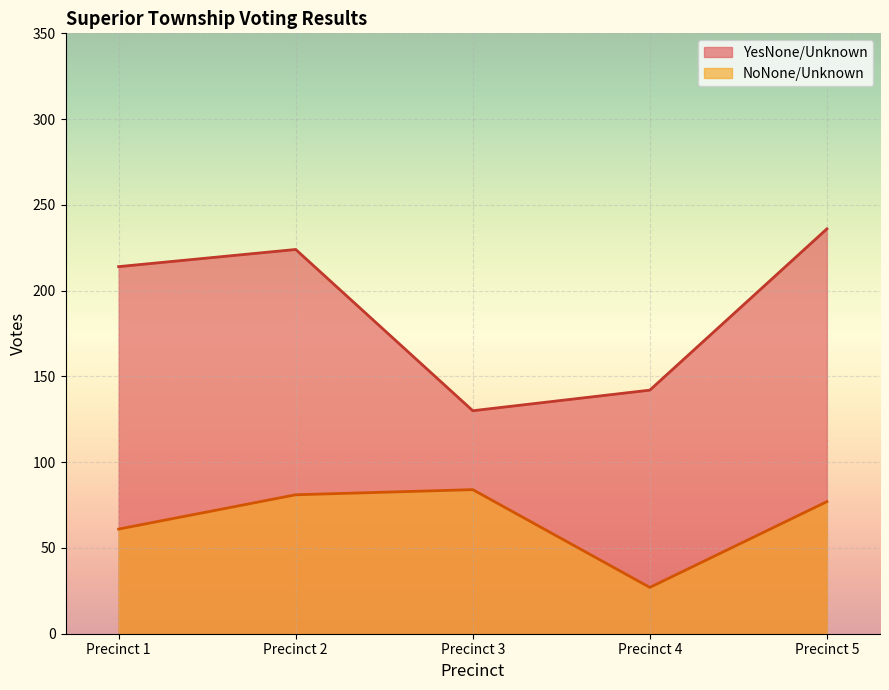

At Precinct 4, list the series in order from largest to smallest.

YesNone/Unknown, NoNone/Unknown